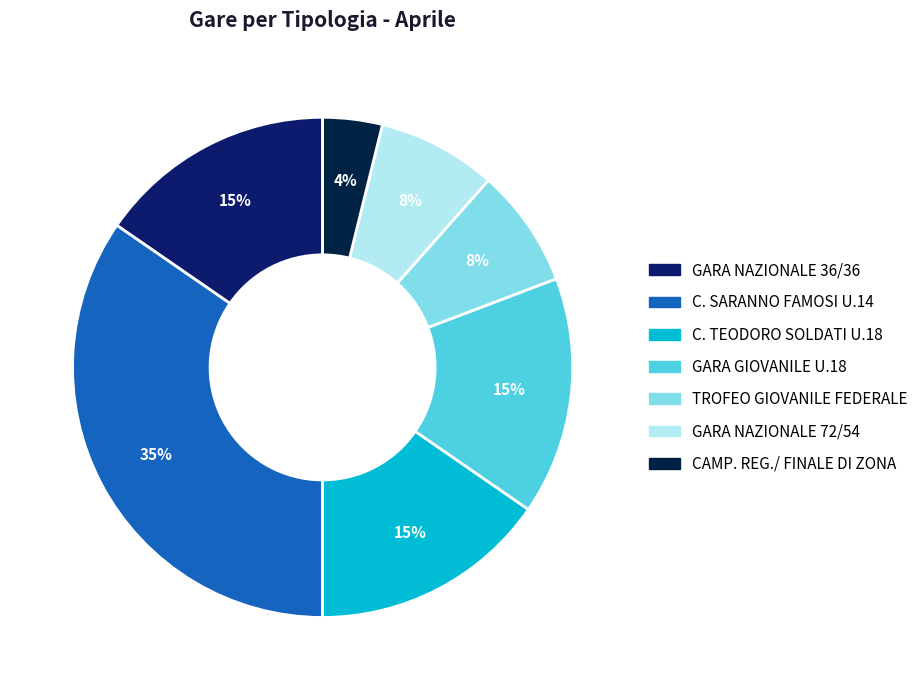

What percentage is the GARA NAZIONALE 36/36 slice, to the nearest percent?

15%